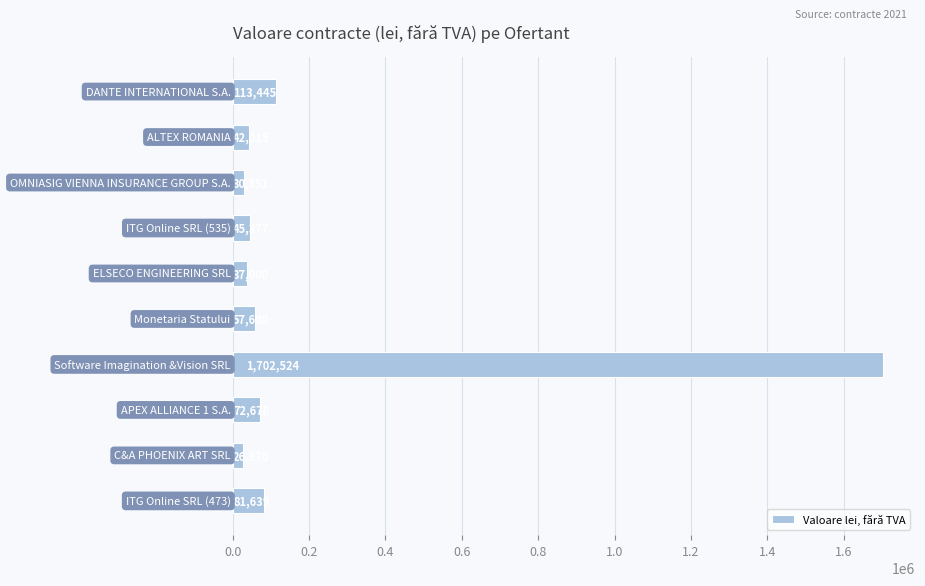

What is the smallest value displayed?

26970.0